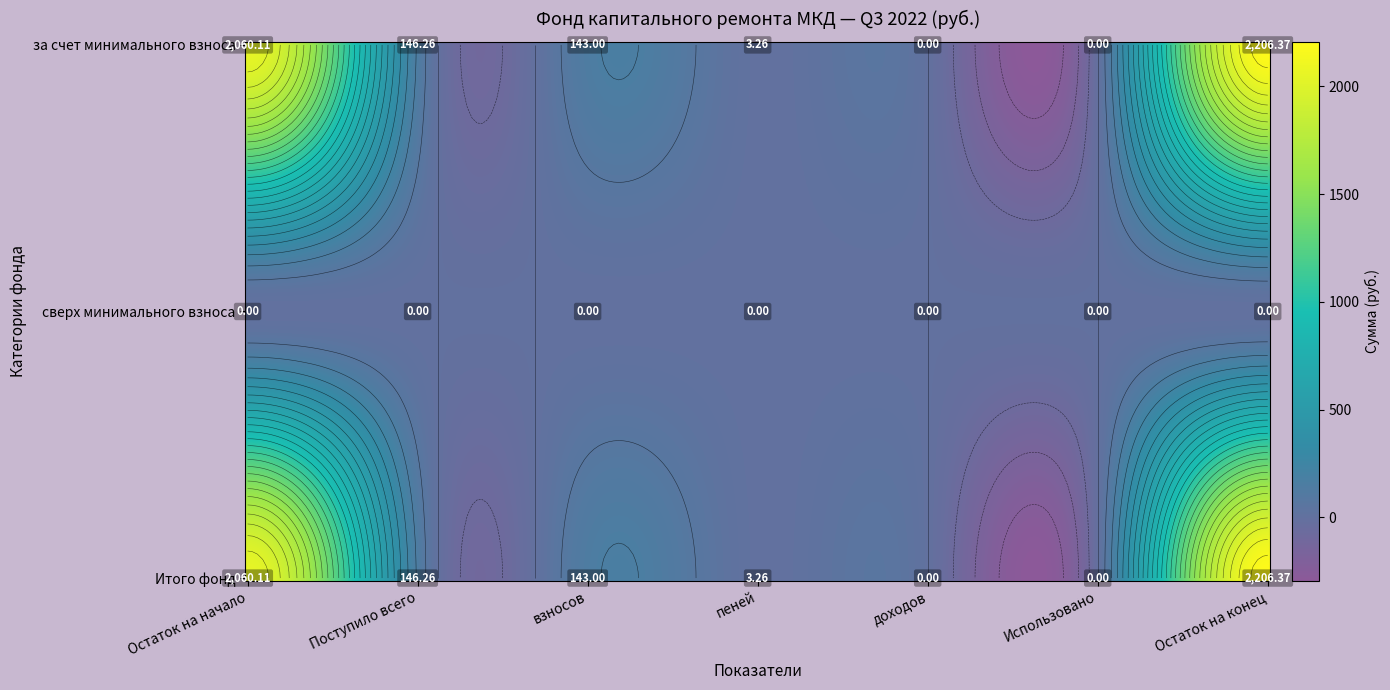

At взносов, list the series in order from smallest to largest.

сверх минимального взноса, за счет минимального взноса, Итого фонд